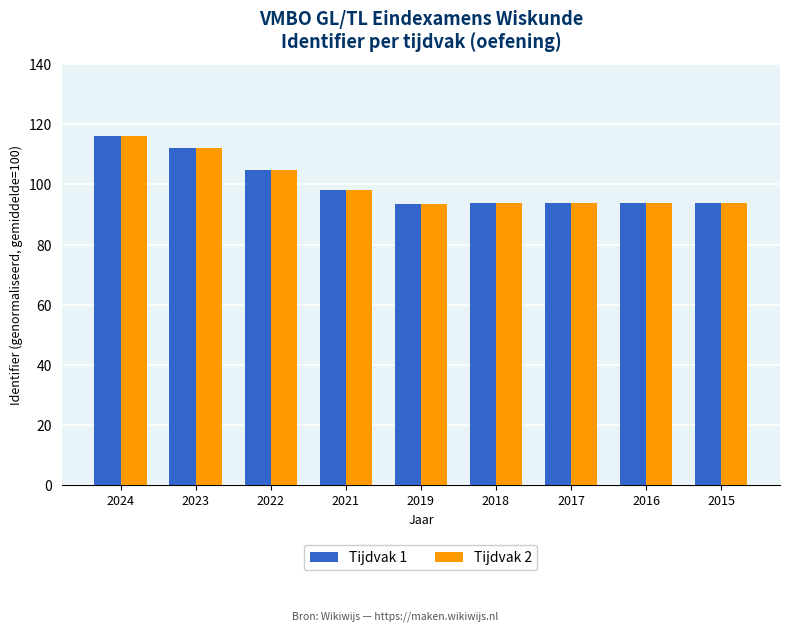

Are the bars grouped side by side (vs. stacked)?

Yes